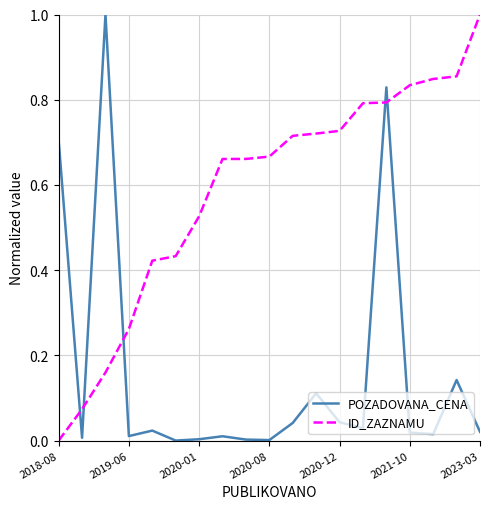

Which series has the largest total across all categories?

ID_ZAZNAMU